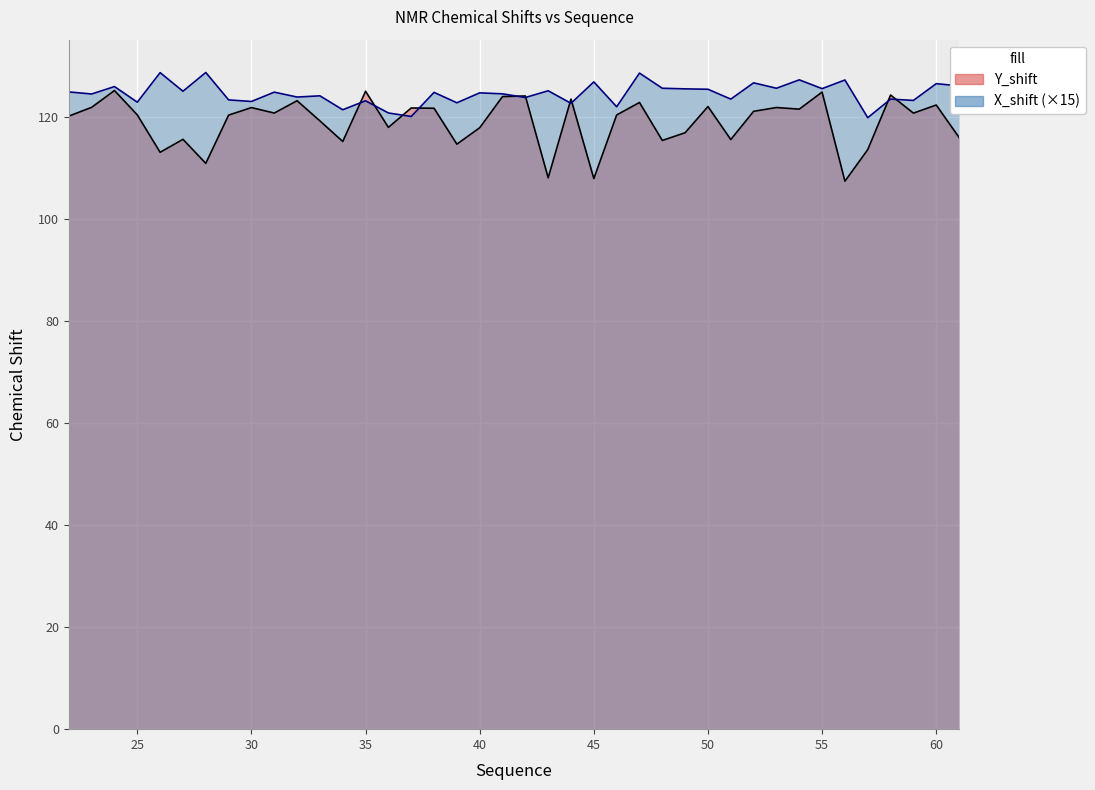

Reading left to right, what are all the values shown in this chart?

Y_shift: 120.2	121.9	125.2	120.4	113.1	115.7	110.9	120.4	121.9	120.8	123.2	119.3	115.2	125.1	118.0	121.8	121.8	114.7	117.9	124.0	124.2	108.1	123.6	108.0	120.4	122.9	115.4	116.9	122.1	115.6	121.1	121.9	121.6	124.9	107.4	113.6	124.3	120.8	122.4	116.0
X_shift: 125.0	124.5	126.0	122.9	128.7	125.1	128.8	123.4	123.1	124.9	123.9	124.2	121.5	123.2	120.8	120.1	124.9	122.8	124.8	124.6	123.9	125.2	122.7	126.9	122.0	128.6	125.7	125.5	125.5	123.5	126.7	125.7	127.3	125.6	127.3	119.9	123.5	123.3	126.6	126.1